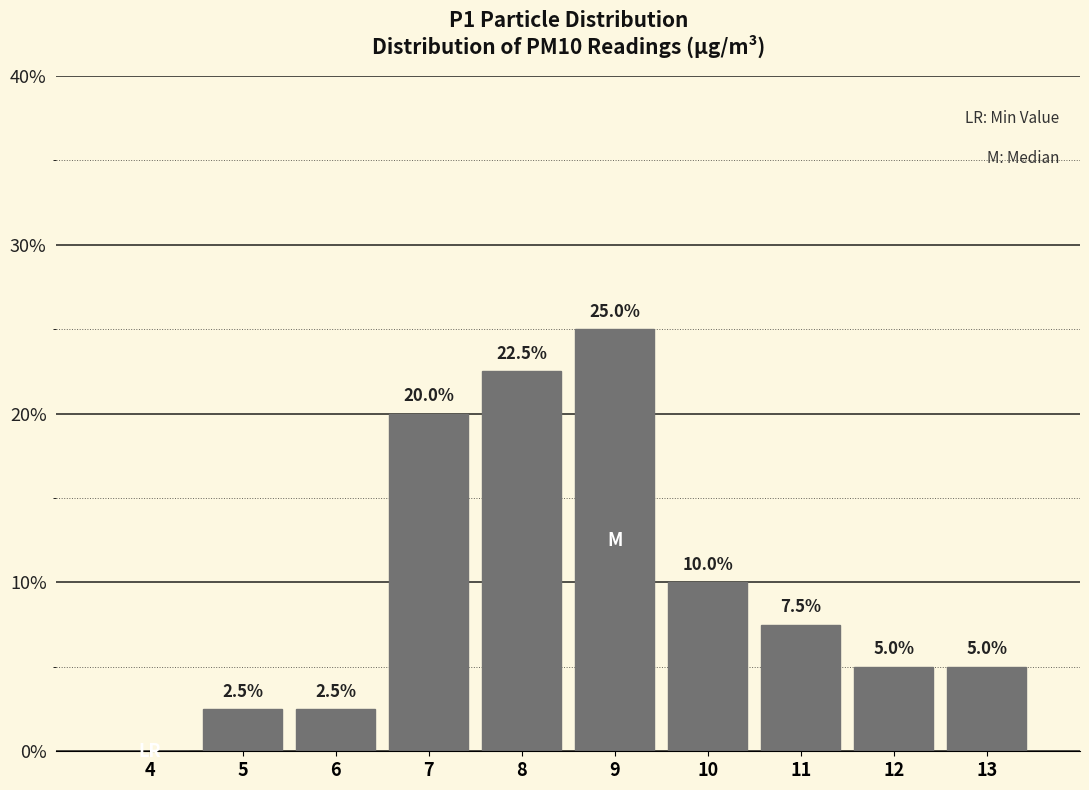

Reading left to right, list all the values displayed in this chart.

4=0.0	5=2.5	6=2.5	7=20.0	8=22.5	9=25.0	10=10.0	11=7.5	12=5.0	13=5.0